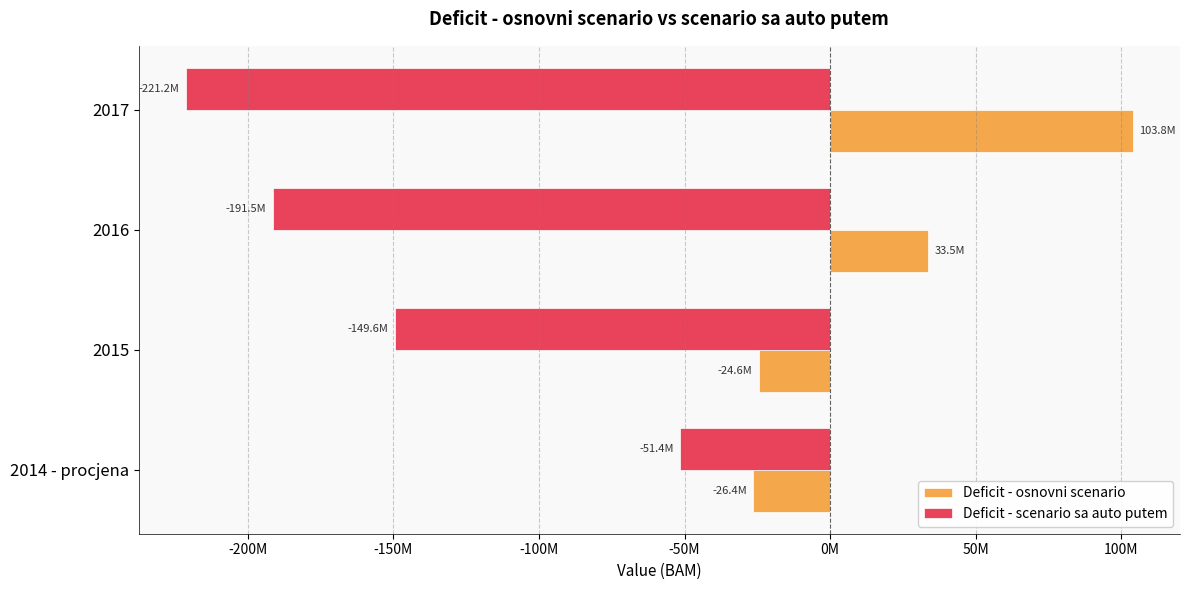

What is the minimum value shown in the chart?

-221165919.9